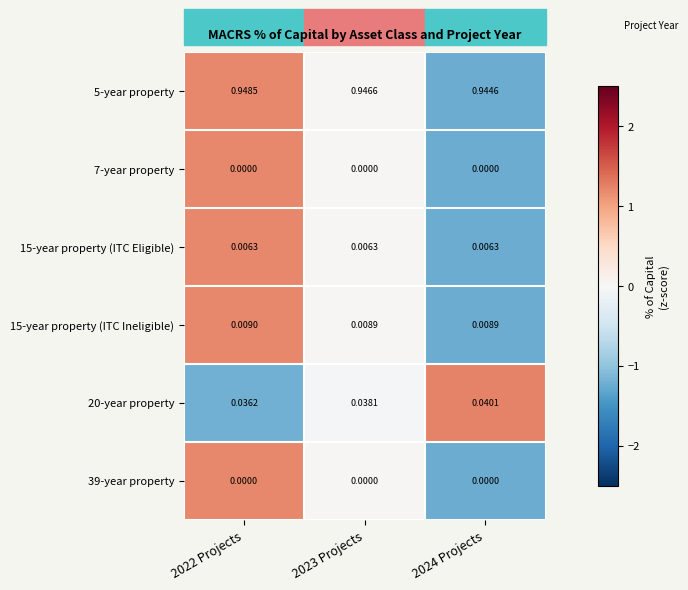

At which category is the sum across all series the highest?

2022 Projects